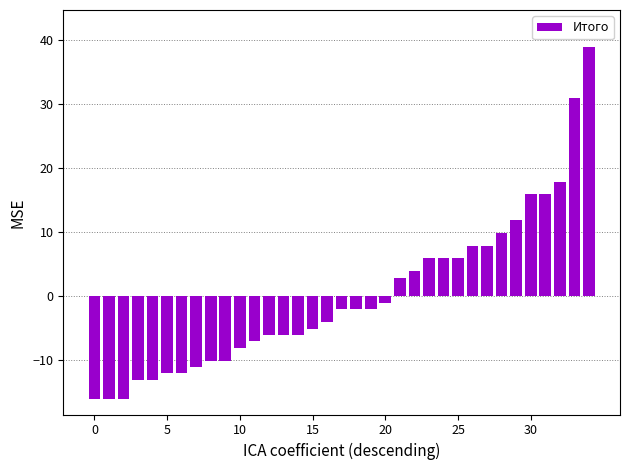

What is the difference between the second highest and minimum values?

47.0